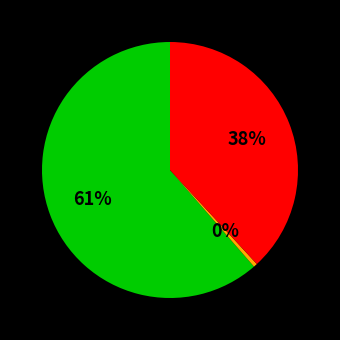

Does any single category account for the majority?

Yes